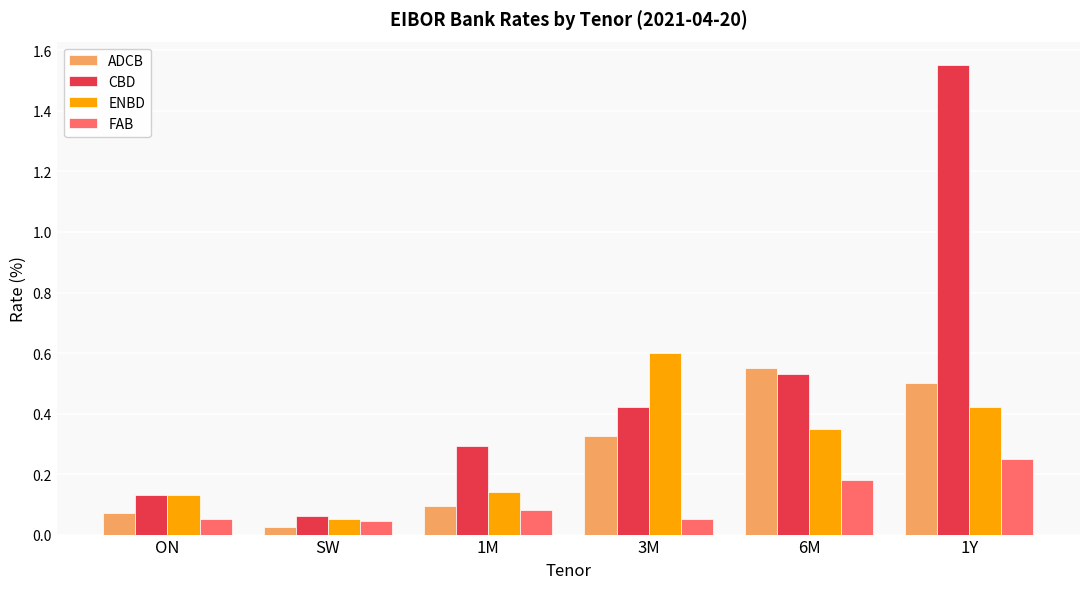

How many distinct data groups are displayed?

4